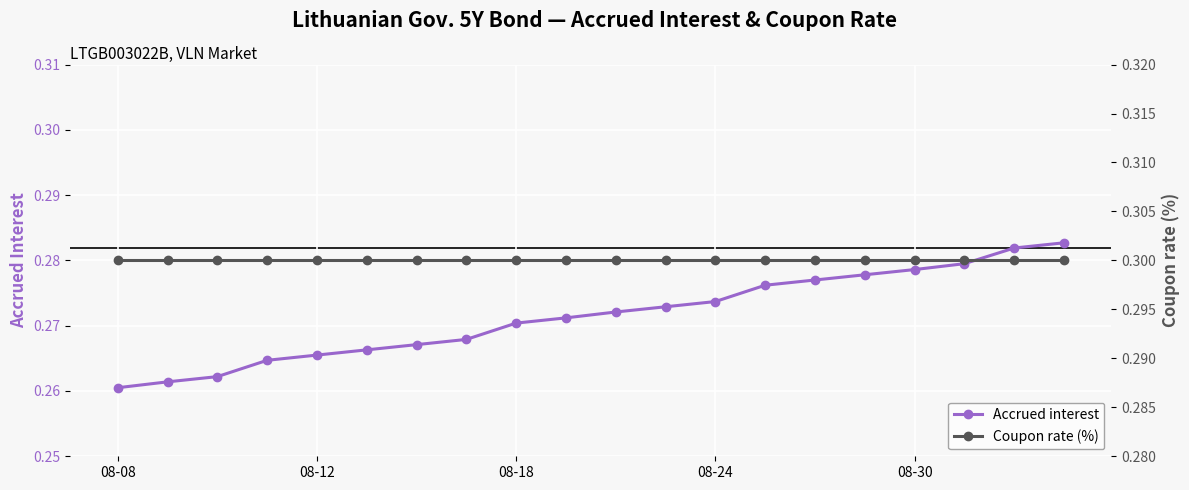

Rank the series by their maximum value, from lowest to highest.

Accrued interest, Coupon rate (%)